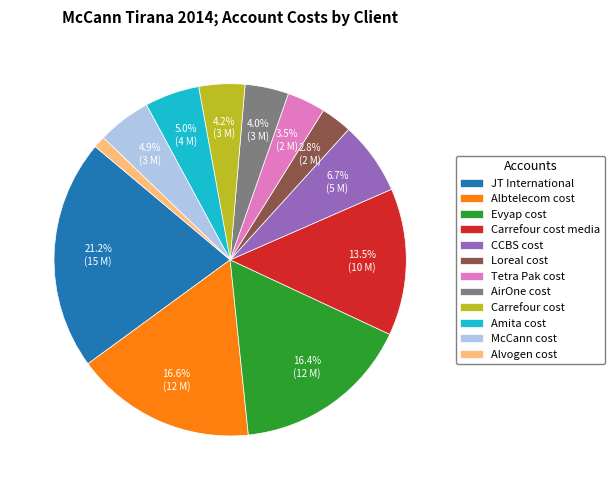

Which category has the smallest portion of the pie?

Alvogen cost